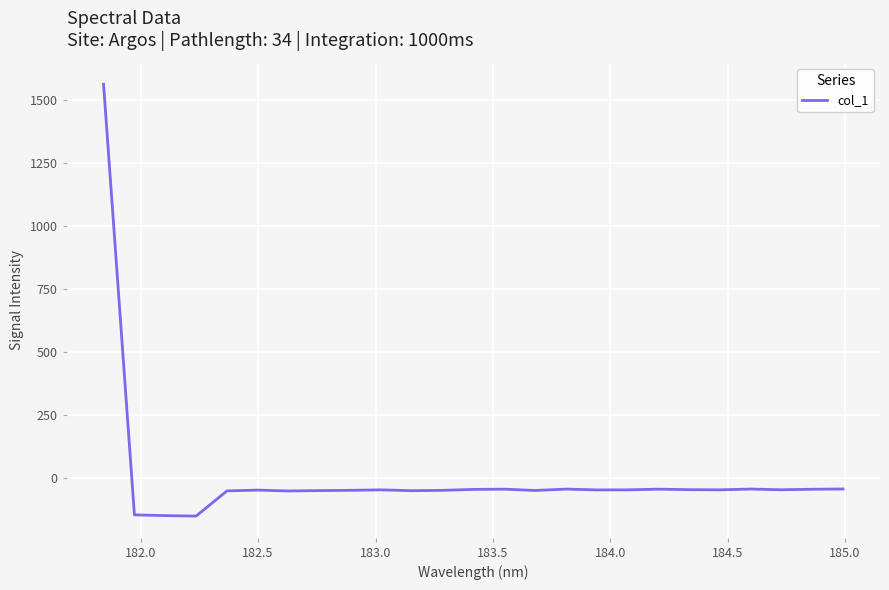

What is the difference between the maximum and minimum values?

1712.2